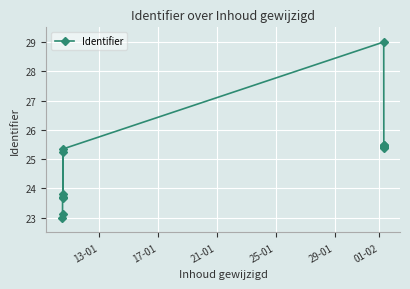

True or false: the data shows 45.6 at 9.

False